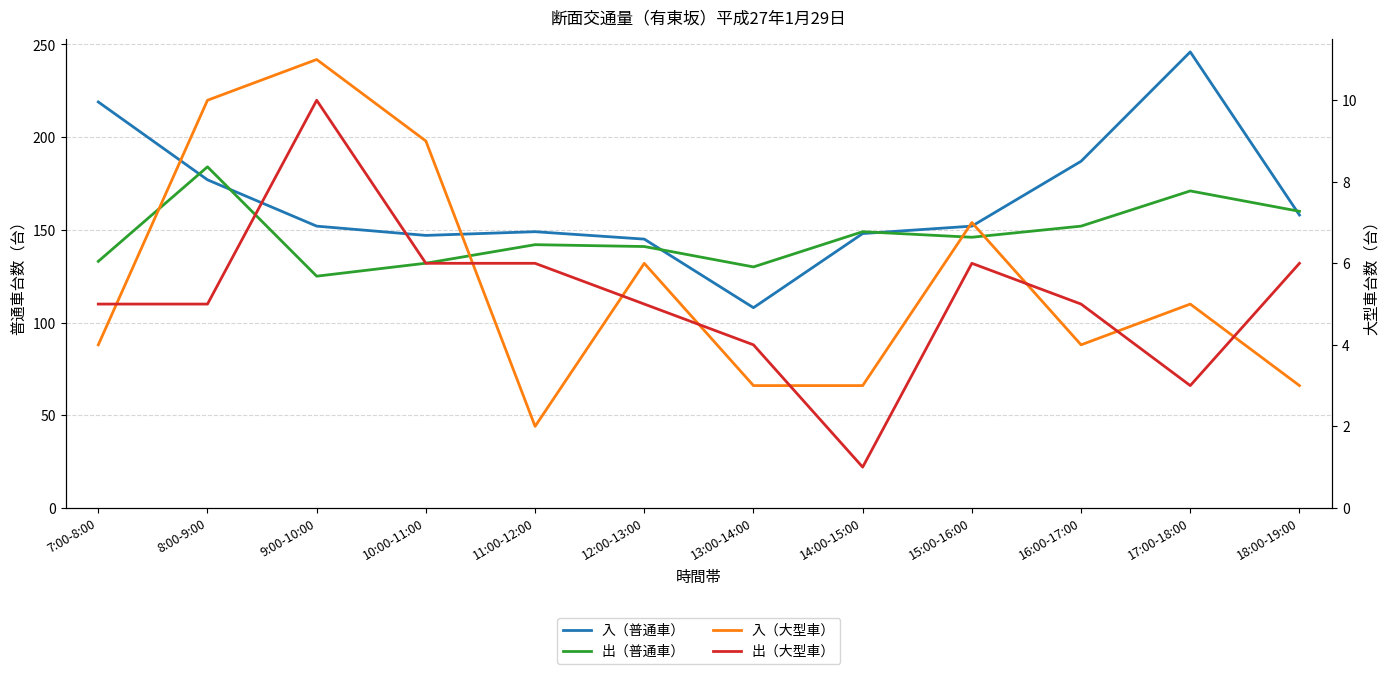

Rank the series by their maximum value, from lowest to highest.

出（大型車）, 入（大型車）, 出（普通車）, 入（普通車）